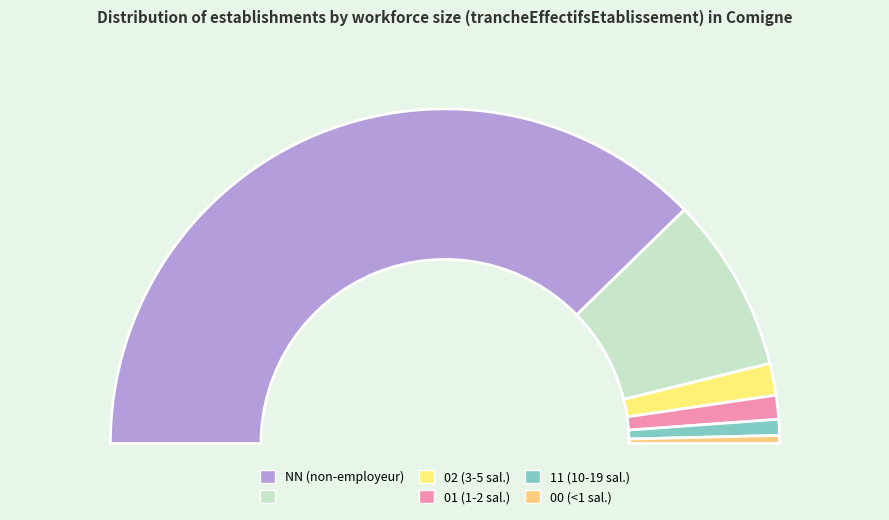

Which slice is the smallest?

00